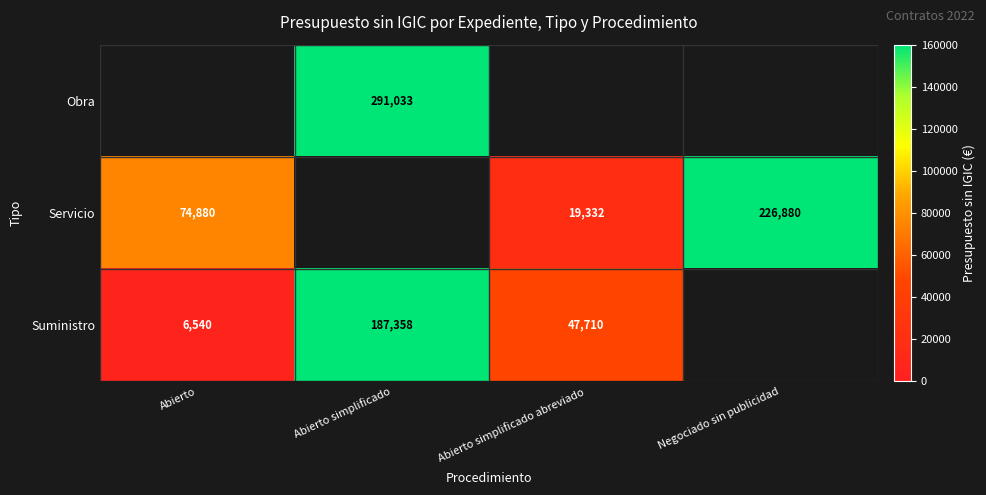

What is the greatest value displayed?

291032.8